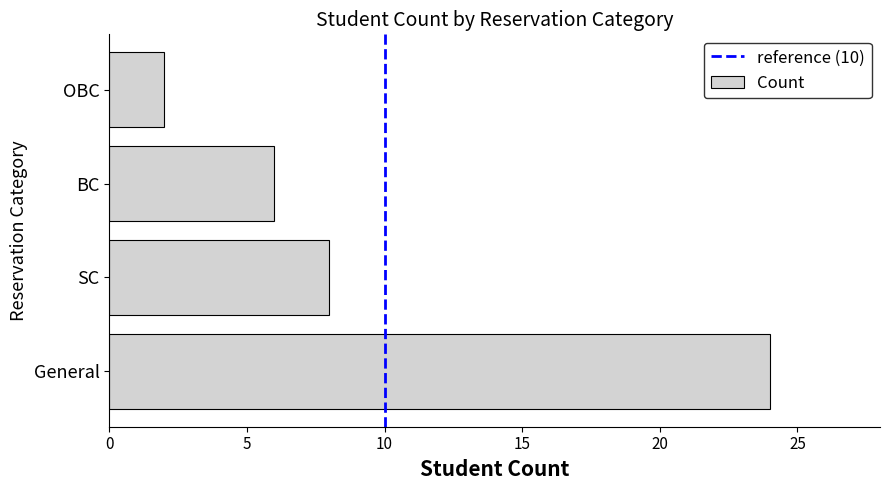

Is it true that the value at OBC is 1?

False